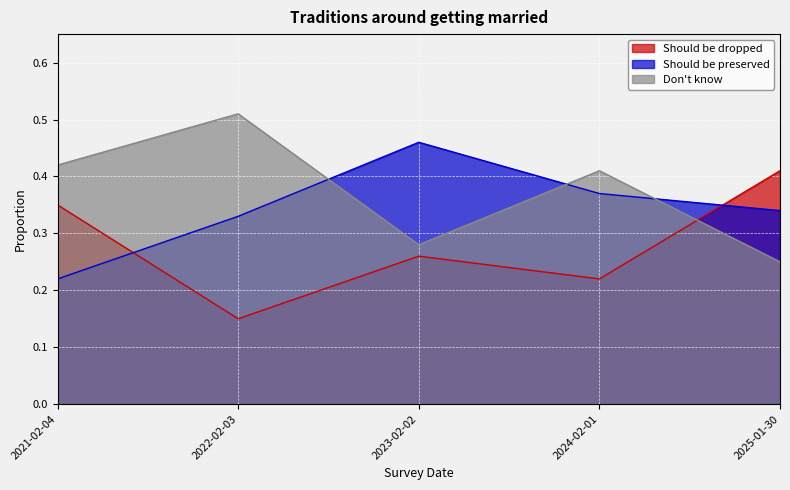

Which series ends up on top after the final intersection of Don't know and Should be dropped?

Should be dropped